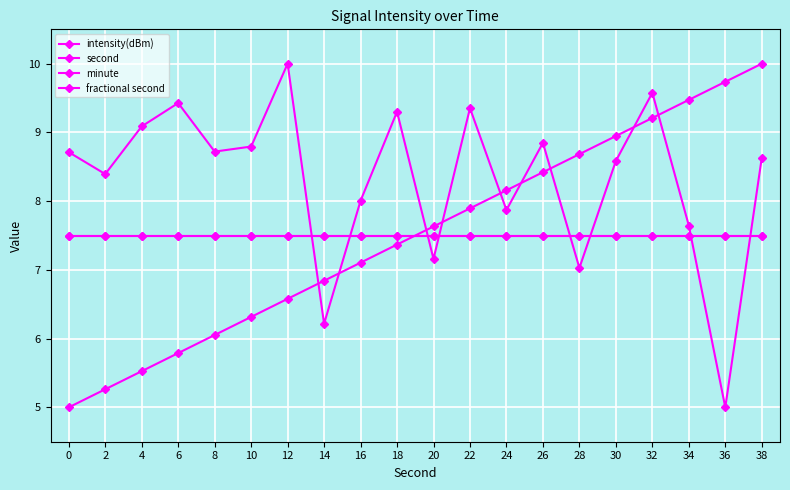

Does the chart display data point markers on the line(s)?

Yes